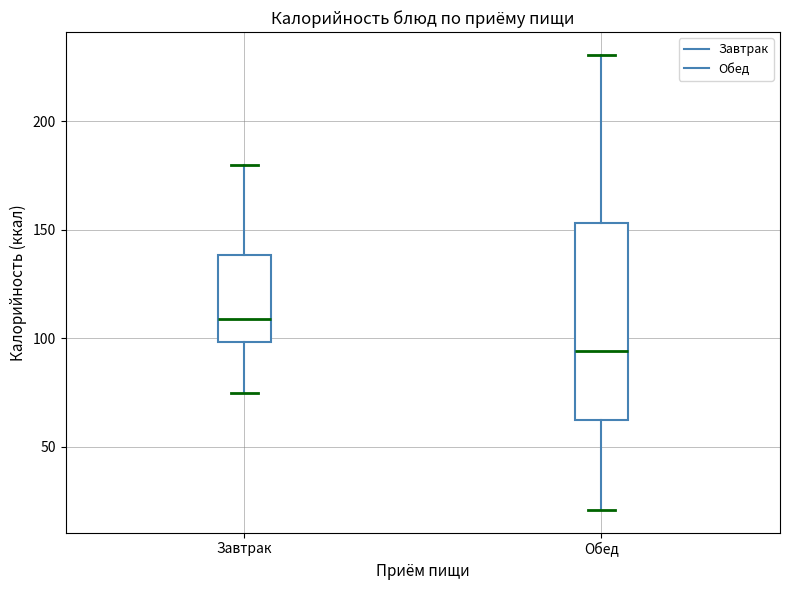

Reading left to right, read every box against the y-axis: the position of its median line, the range the box covers, and the ends of its whiskers. The values are not printed on the chart, so give them approximately, as read against the axis.

Завтрак: median 110, box 100 to 140, whiskers 75 to 180
Обед: median 95, box 65 to 155, whiskers 20 to 230